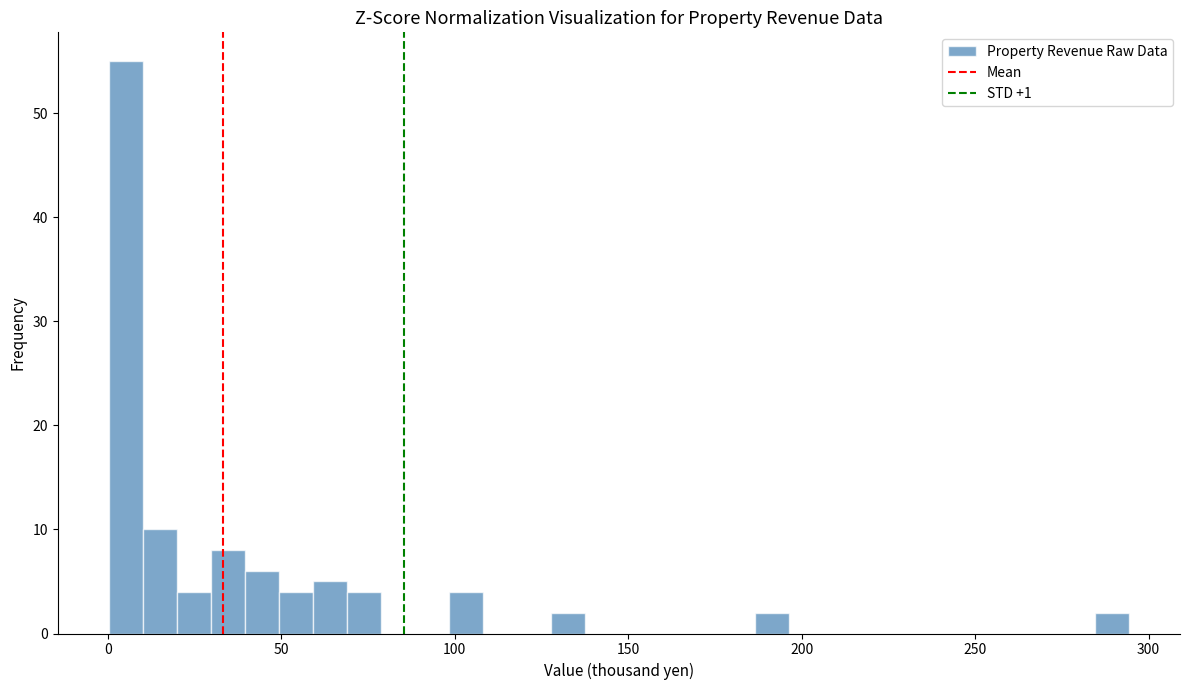

Read against the x-axis, roughly where is the centre of the tallest bar?

5